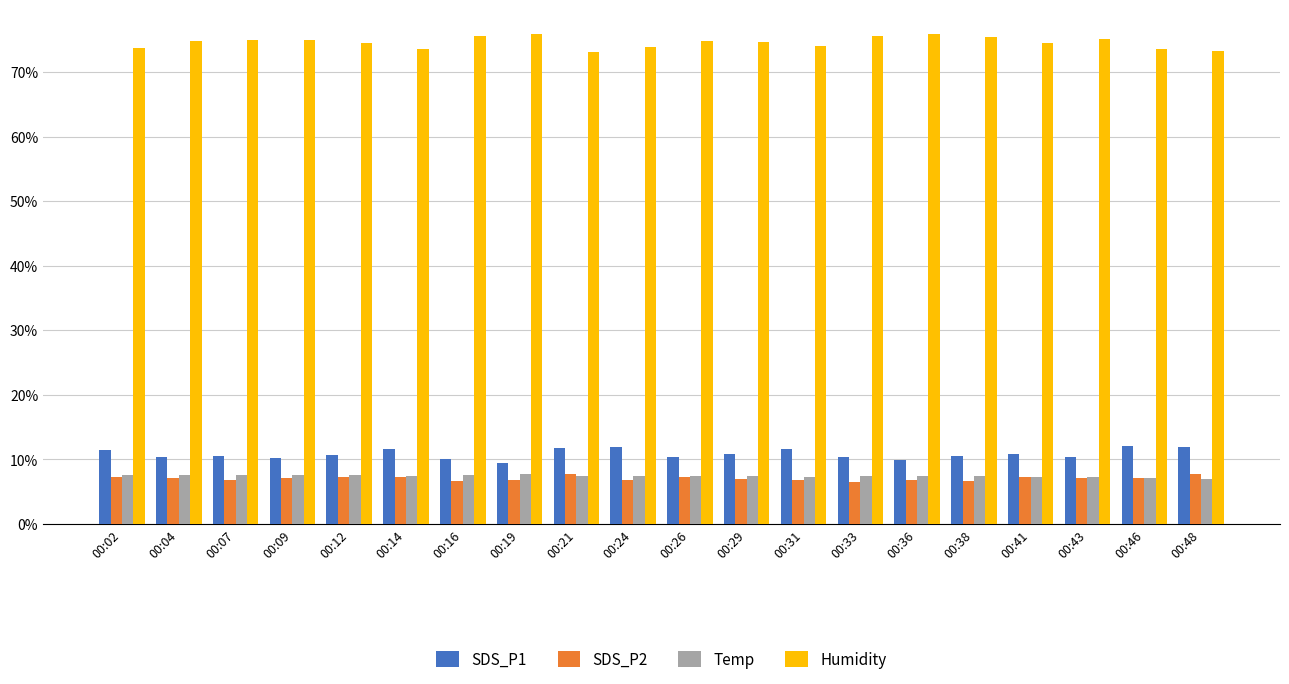

True or false: Humidity has a value of 0.7 at 00:04.

True